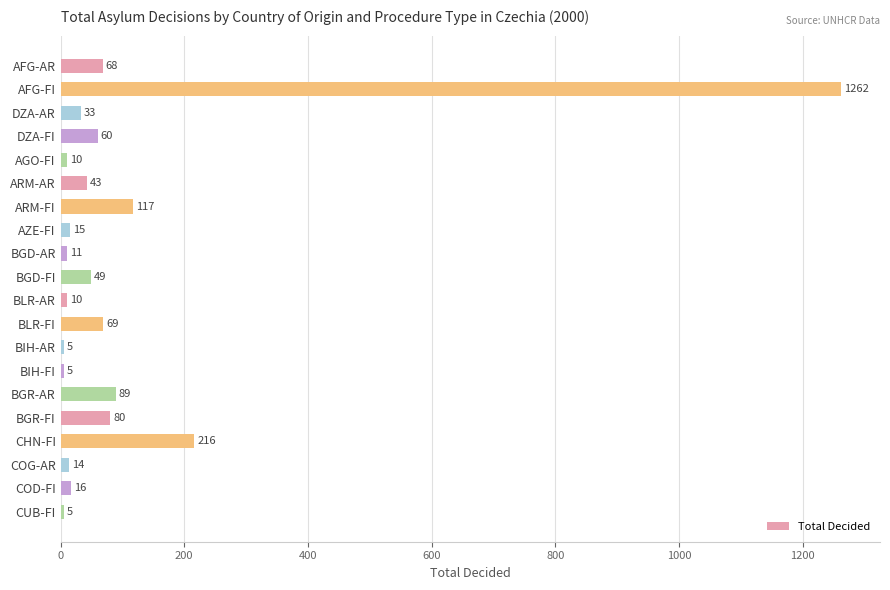

Between BIH-AR and AGO-FI, which is larger?

AGO-FI